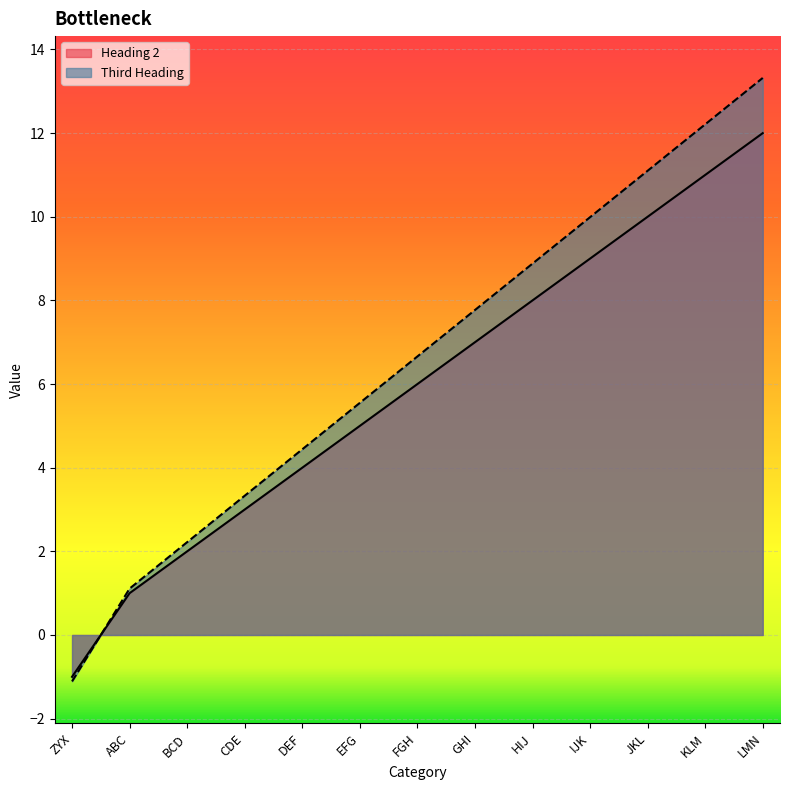

List the series in order of their peak value, lowest first.

Heading 2, Third Heading